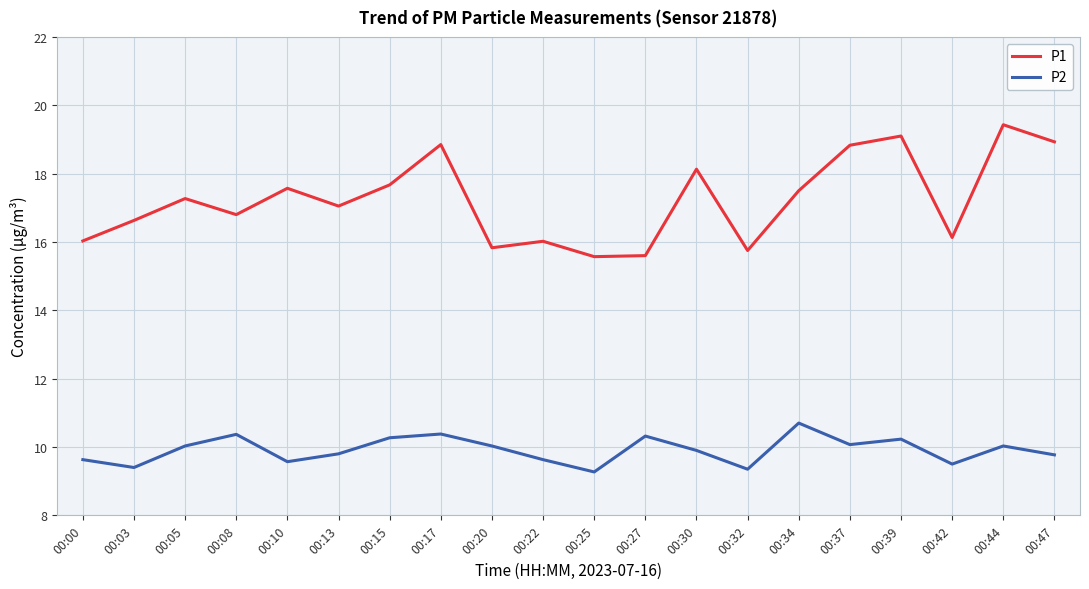

List the series in order of their peak value, highest first.

P1, P2